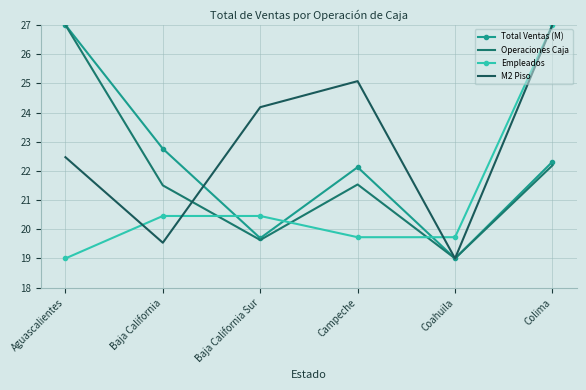

What are all the series names shown in the legend?

Total Ventas (M), Operaciones Caja, Empleados, M2 Piso